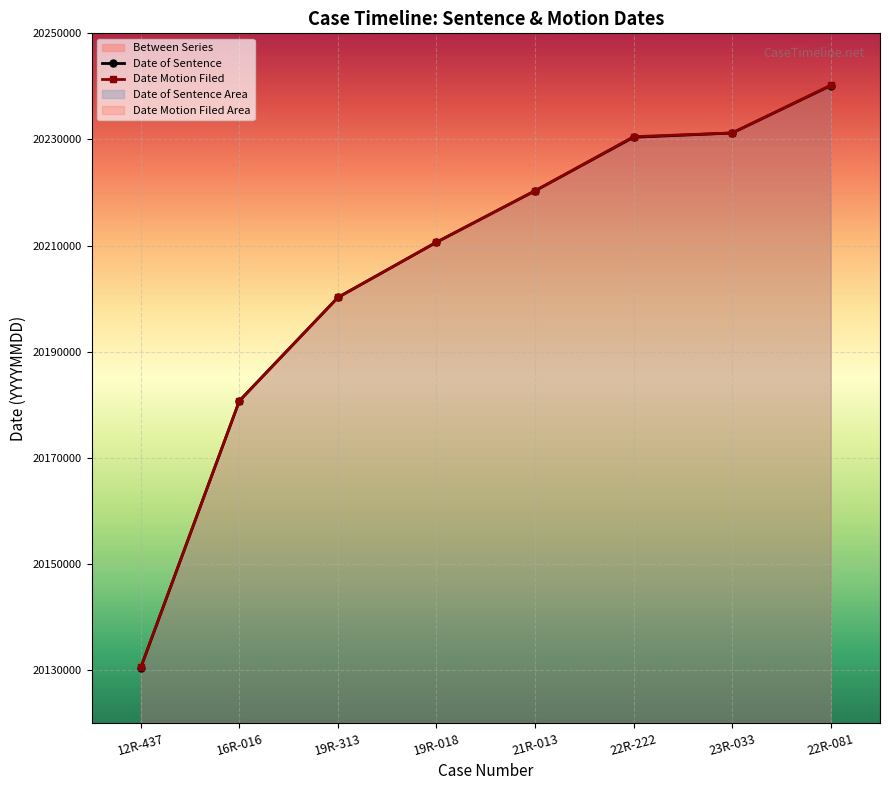

The Date of Sentence series shows 20180711 at 16R-016. True or false?

True